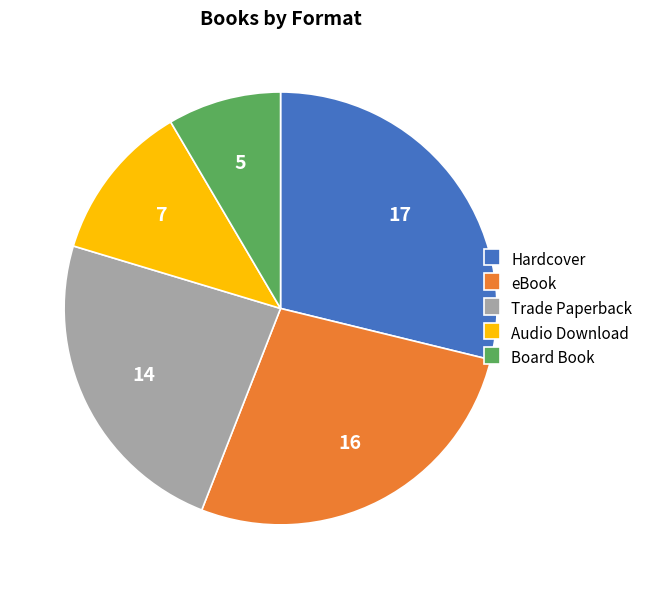

True or false: Trade Paperback accounts for 24% of the total.

True